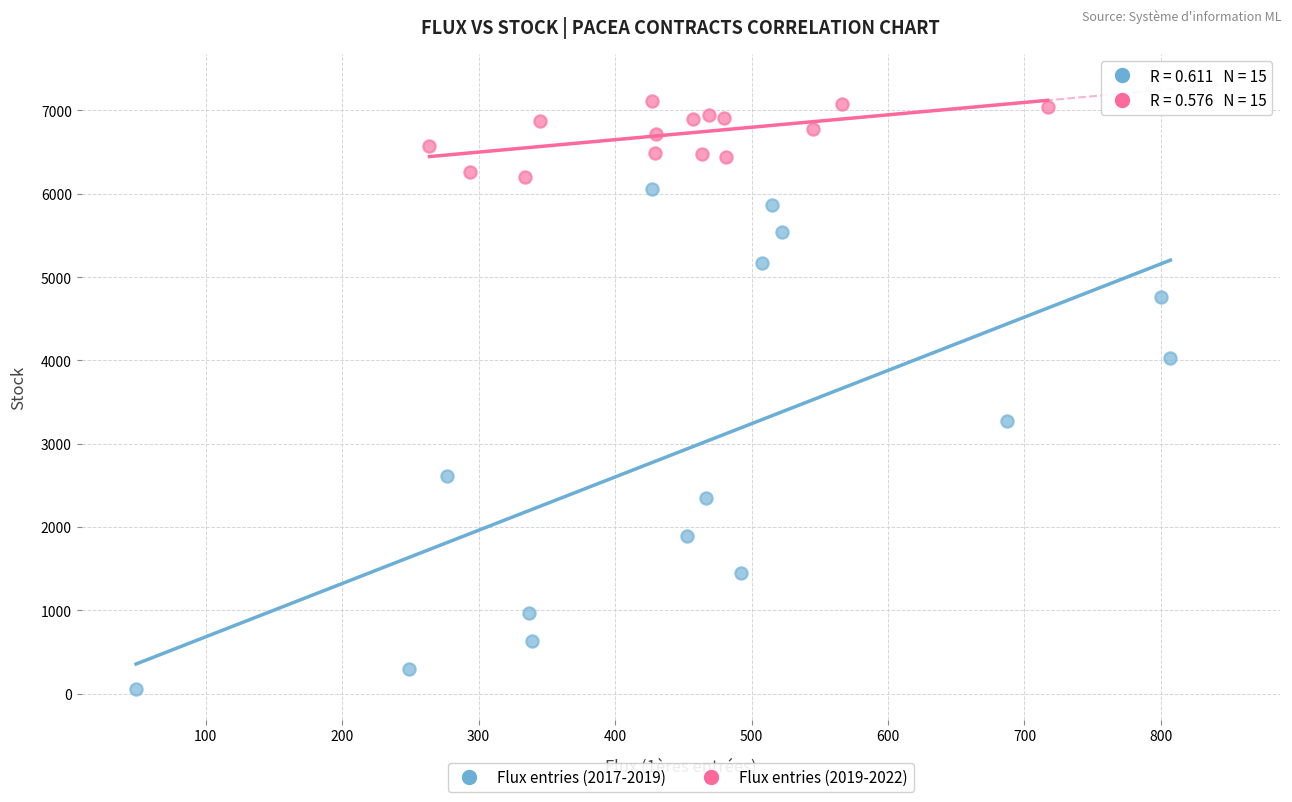

Which series contains the highest Y value?

Flux entries (2019-2022)